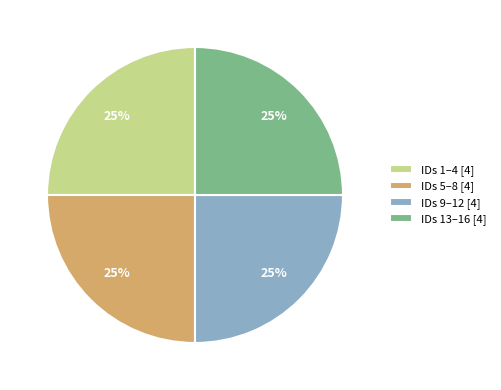

What percentage is the IDs 1–4 [4] slice, to the nearest percent?

25%